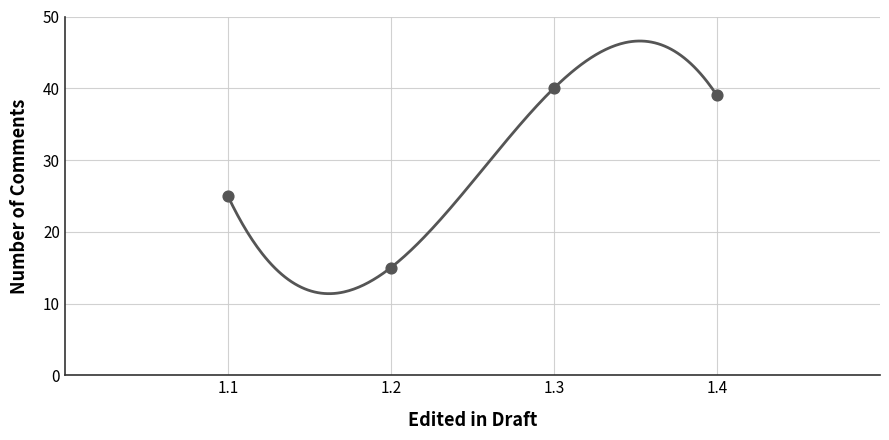

What is the range of Y values (max minus min)?

25